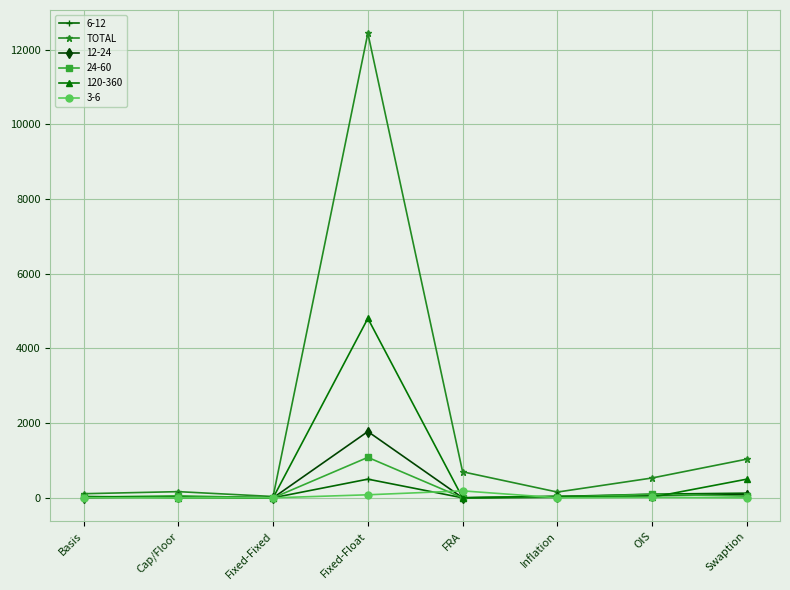

The 12-24 series shows 0 at Fixed-Fixed. True or false?

True